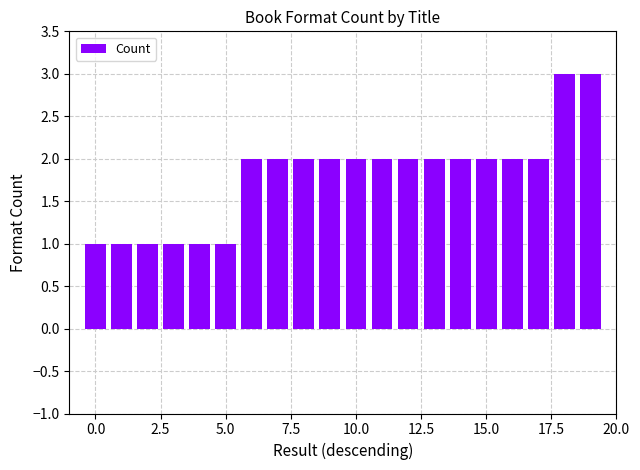

What is the greatest value displayed?

3